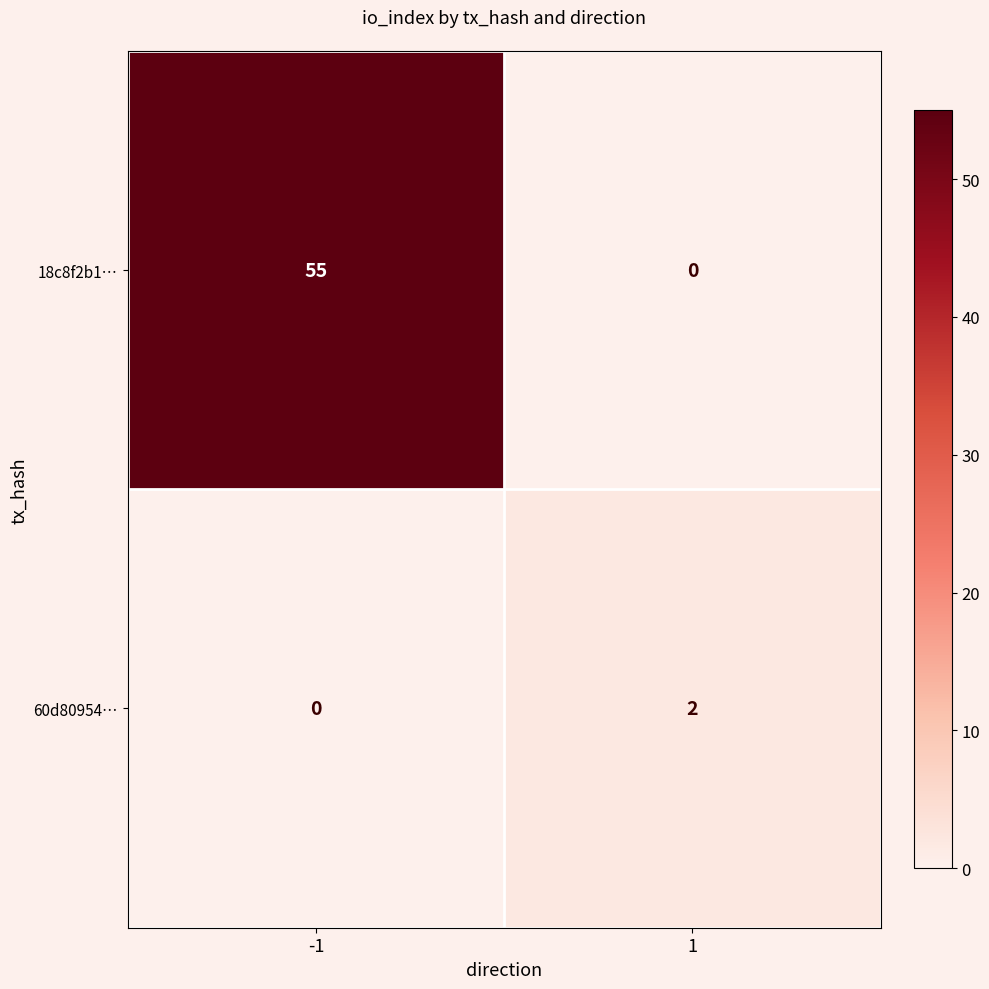

What is the total value across all series at 1?

2